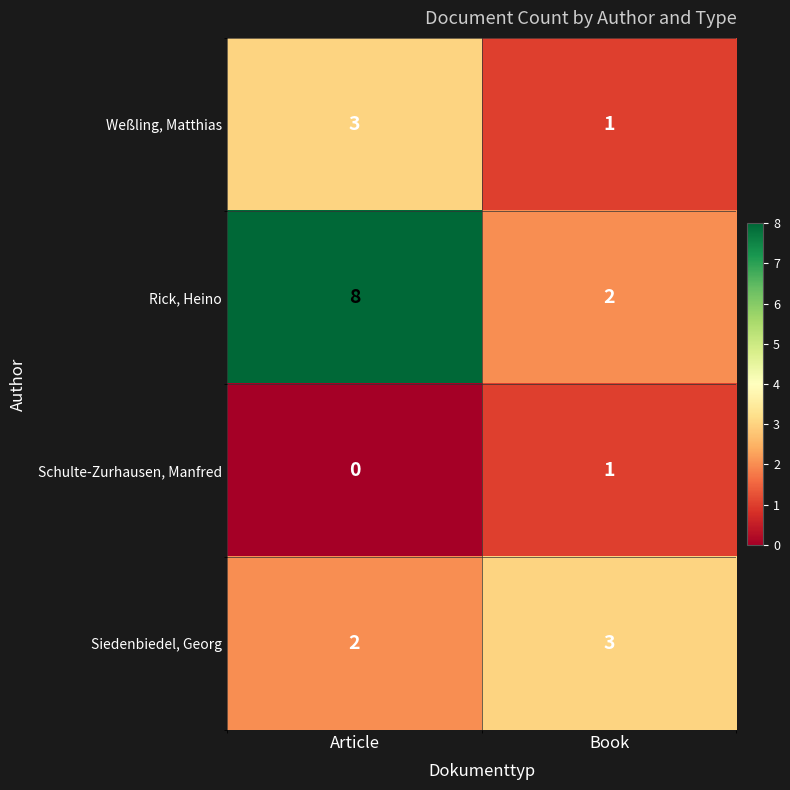

At Article, list the series in order from largest to smallest.

Rick, Heino, Weßling, Matthias, Siedenbiedel, Georg, Schulte-Zurhausen, Manfred